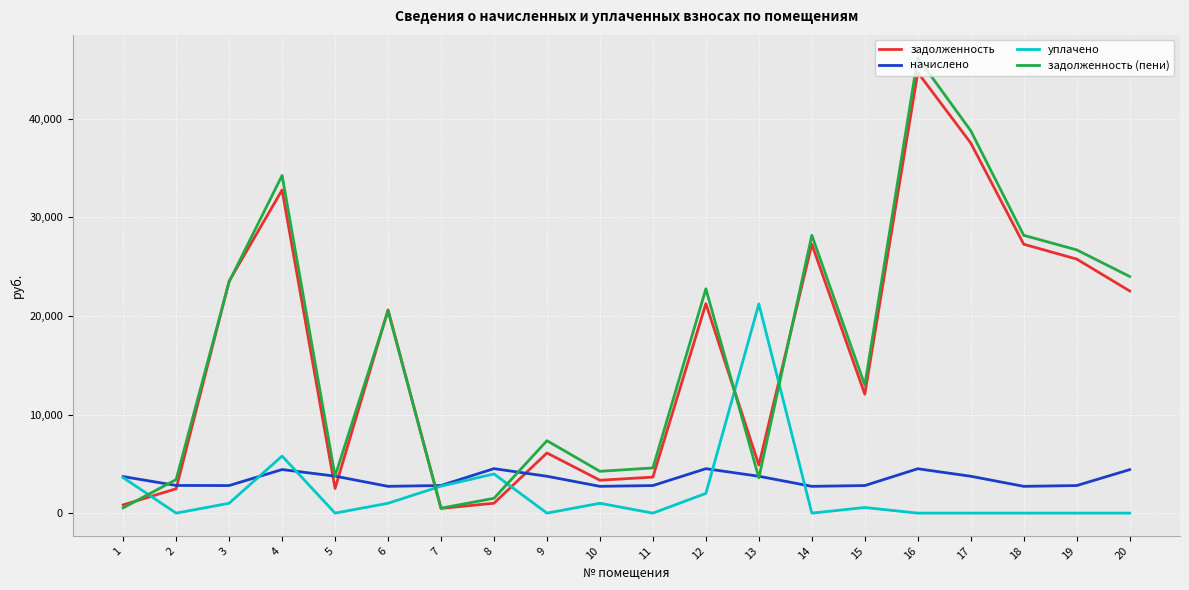

After their last crossing, which series has the higher values: задолженность (пени) or уплачено?

задолженность (пени)